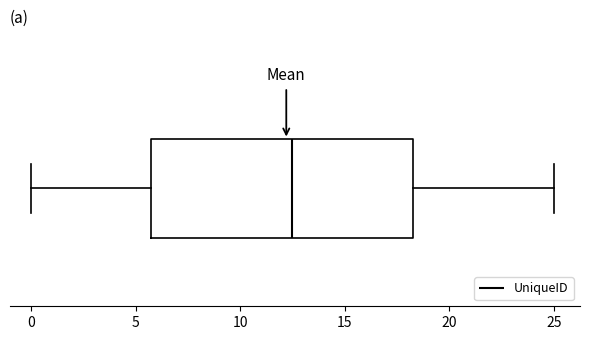

Transcribe this box plot: give where the median line is, the range the box spans, and where the two whiskers end, as read against the x-axis. The values are not printed on the chart, so give them approximately, as read against the axis.

median 12.5, box 6.0 to 18.5, whiskers 0.0 to 25.0